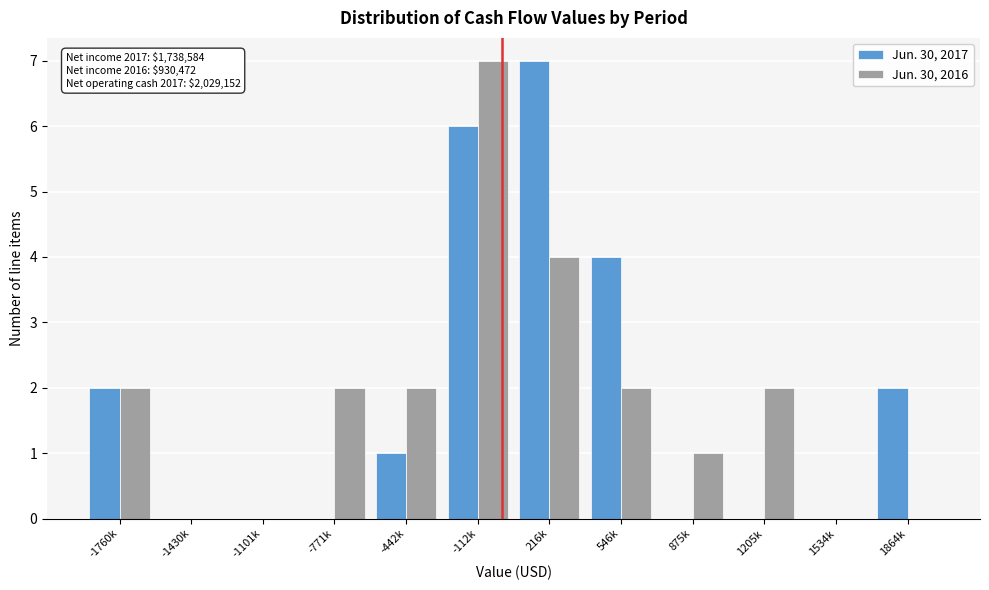

Reading left to right, list all the values displayed in this chart.

Jun. 30, 2017: -1760k=2	-1430k=0	-1101k=0	-771k=0	-442k=1	-112k=6	216k=7	546k=4	875k=0	1205k=0	1534k=0	1864k=2
Jun. 30, 2016: -1760k=2	-1430k=0	-1101k=0	-771k=2	-442k=2	-112k=7	216k=4	546k=2	875k=1	1205k=2	1534k=0	1864k=0